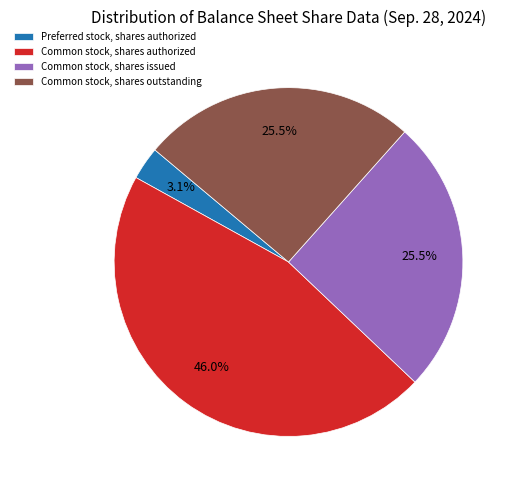

Count the number of slices in the pie.

4